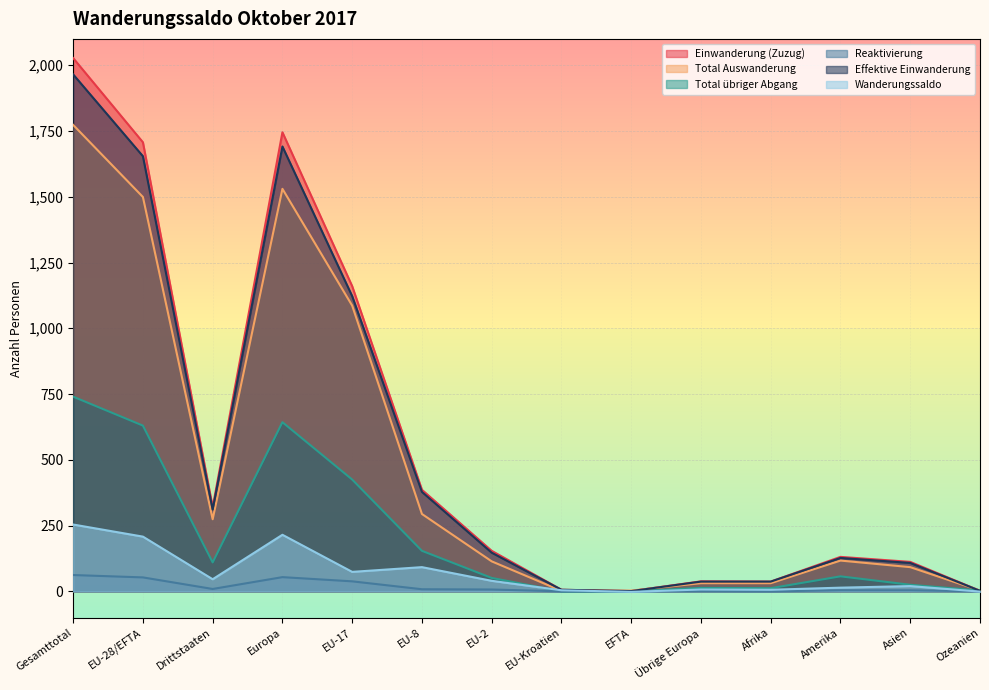

What is the minimum value shown in the chart?

-2